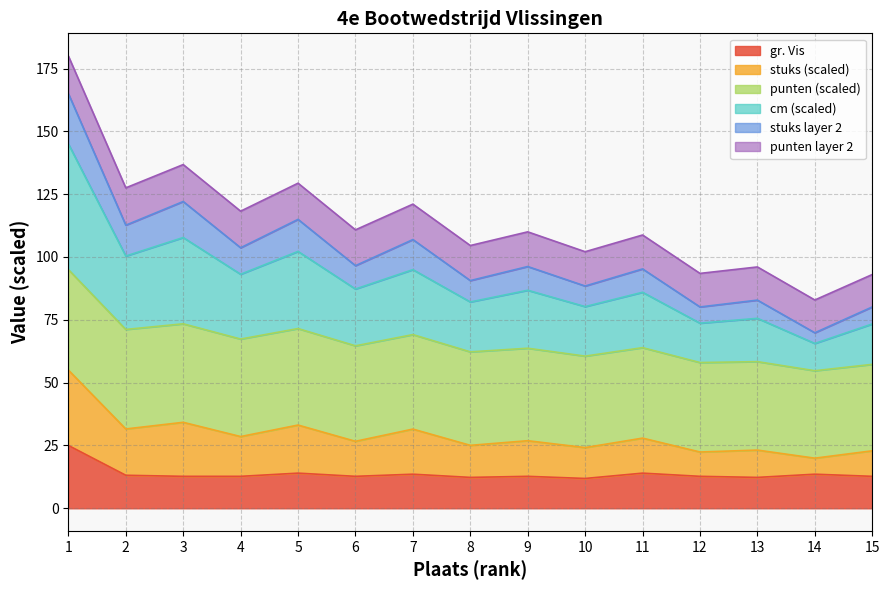

What is the lowest value of the gr. Vis series?

11.9